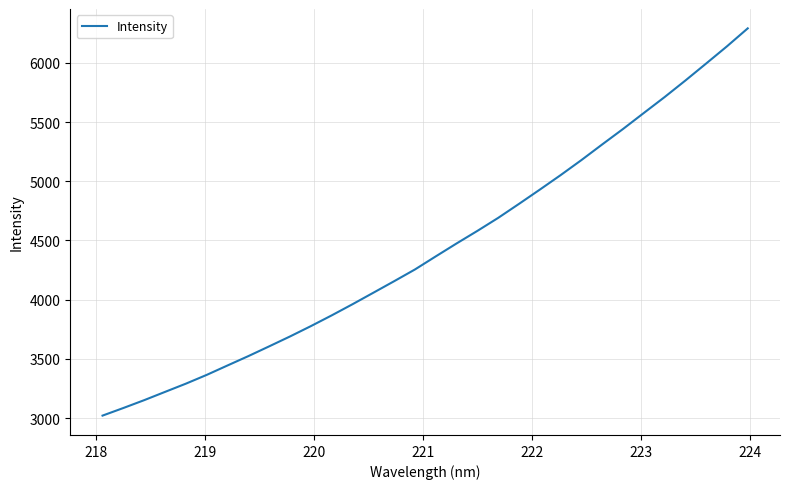

What is the greatest value displayed?

6291.0